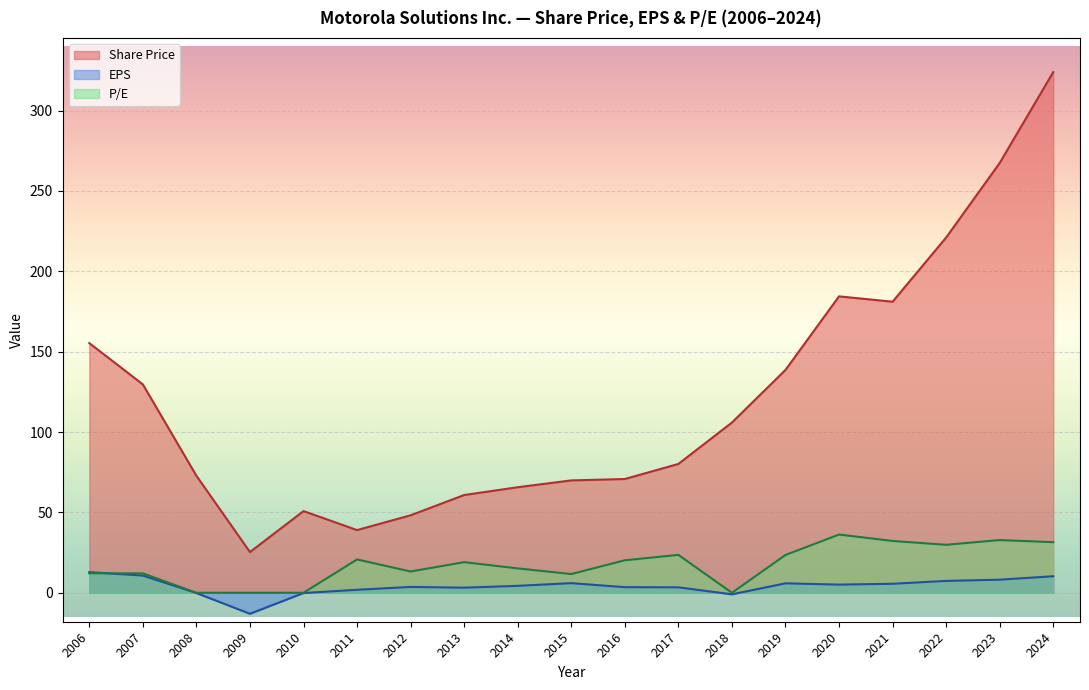

How many times do P/E and EPS cross each other?

1